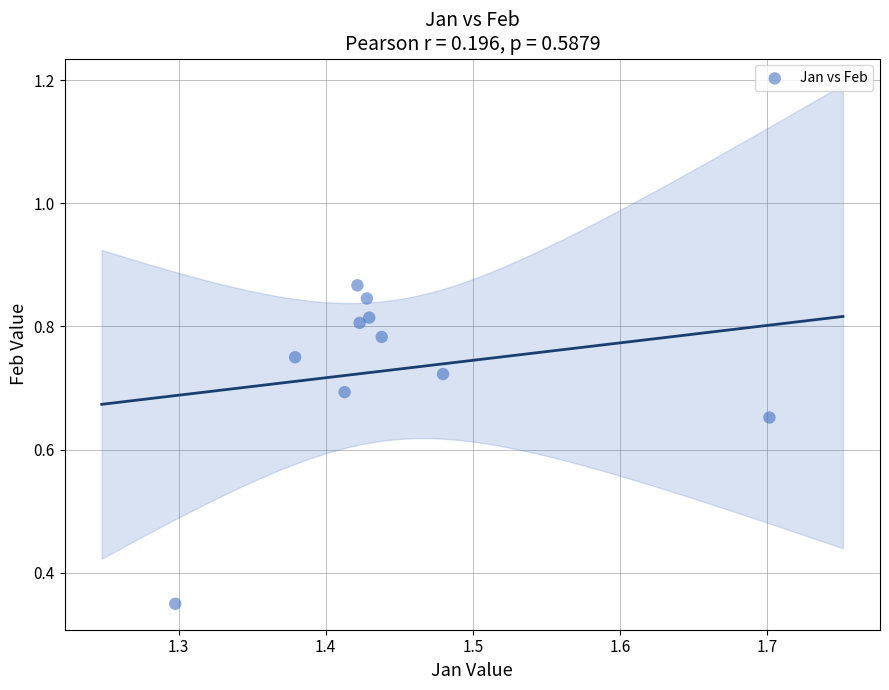

What is the range of Y values (max minus min)?

0.5